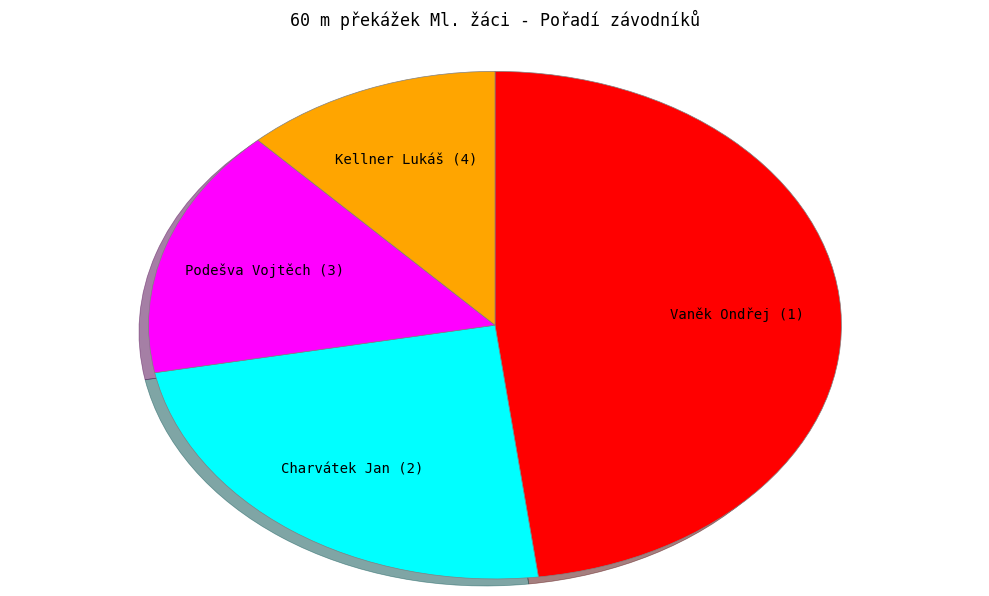

Combined, do Kellner Lukáš (4) and Vaněk Ondřej (1) account for over 50%?

Yes